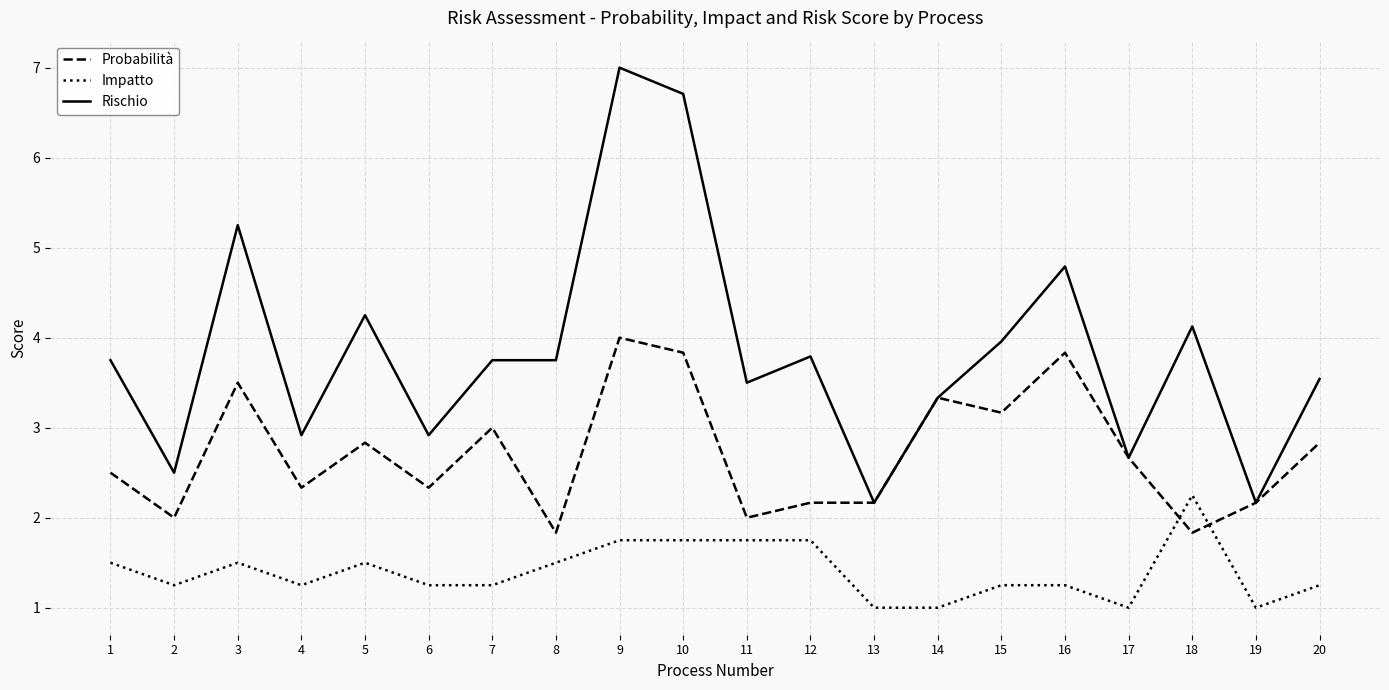

How many values in the Rischio series exceed 3?

14